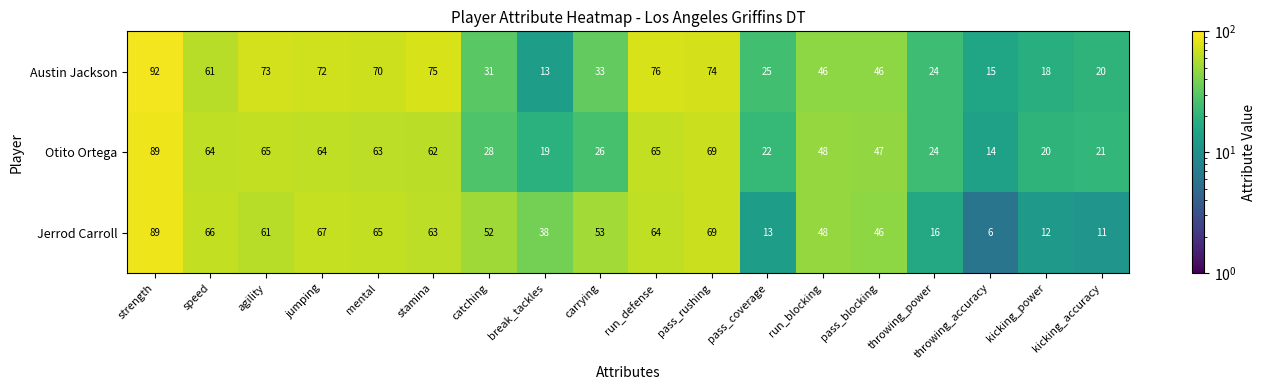

Which series has the largest range (max minus min)?

Jerrod Carroll